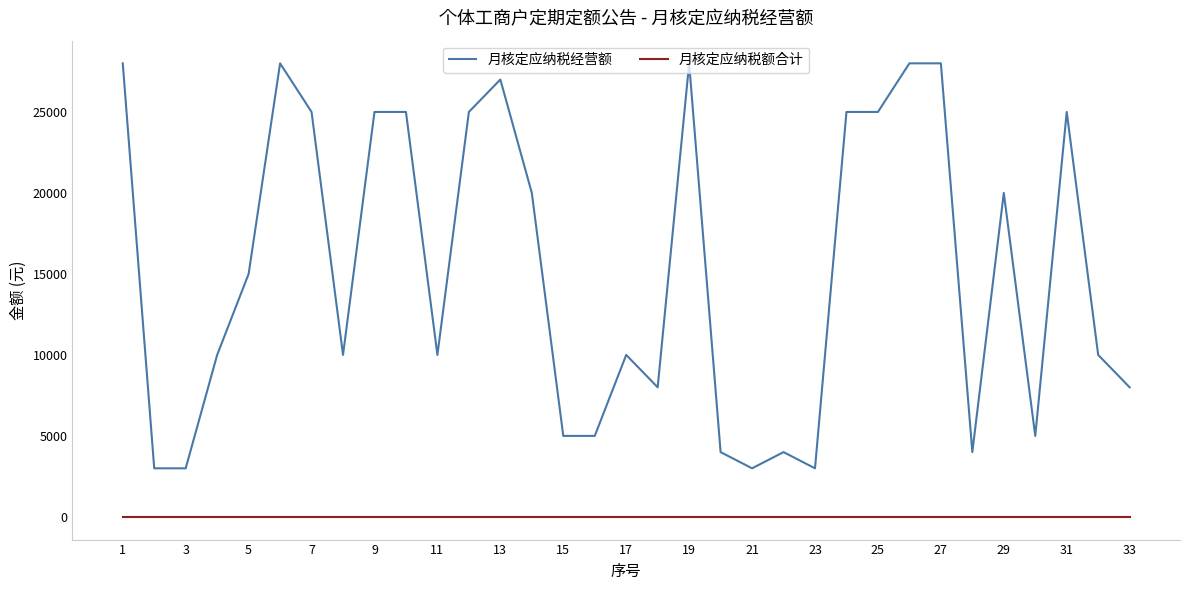

Which series has the largest total across all categories?

月核定应纳税经营额